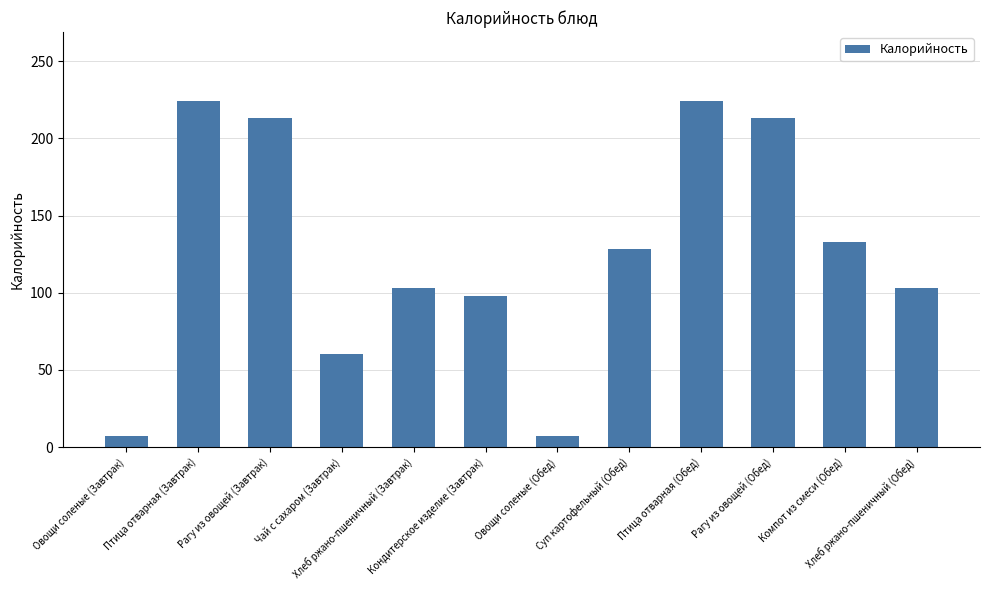

Count the number of data series in this chart.

1